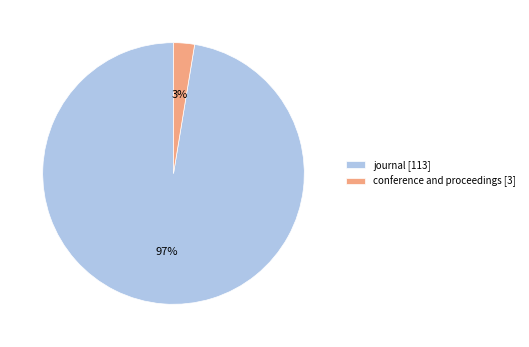

To the nearest percent, what is the combined percentage of journal [113] and conference and proceedings [3]?

100%